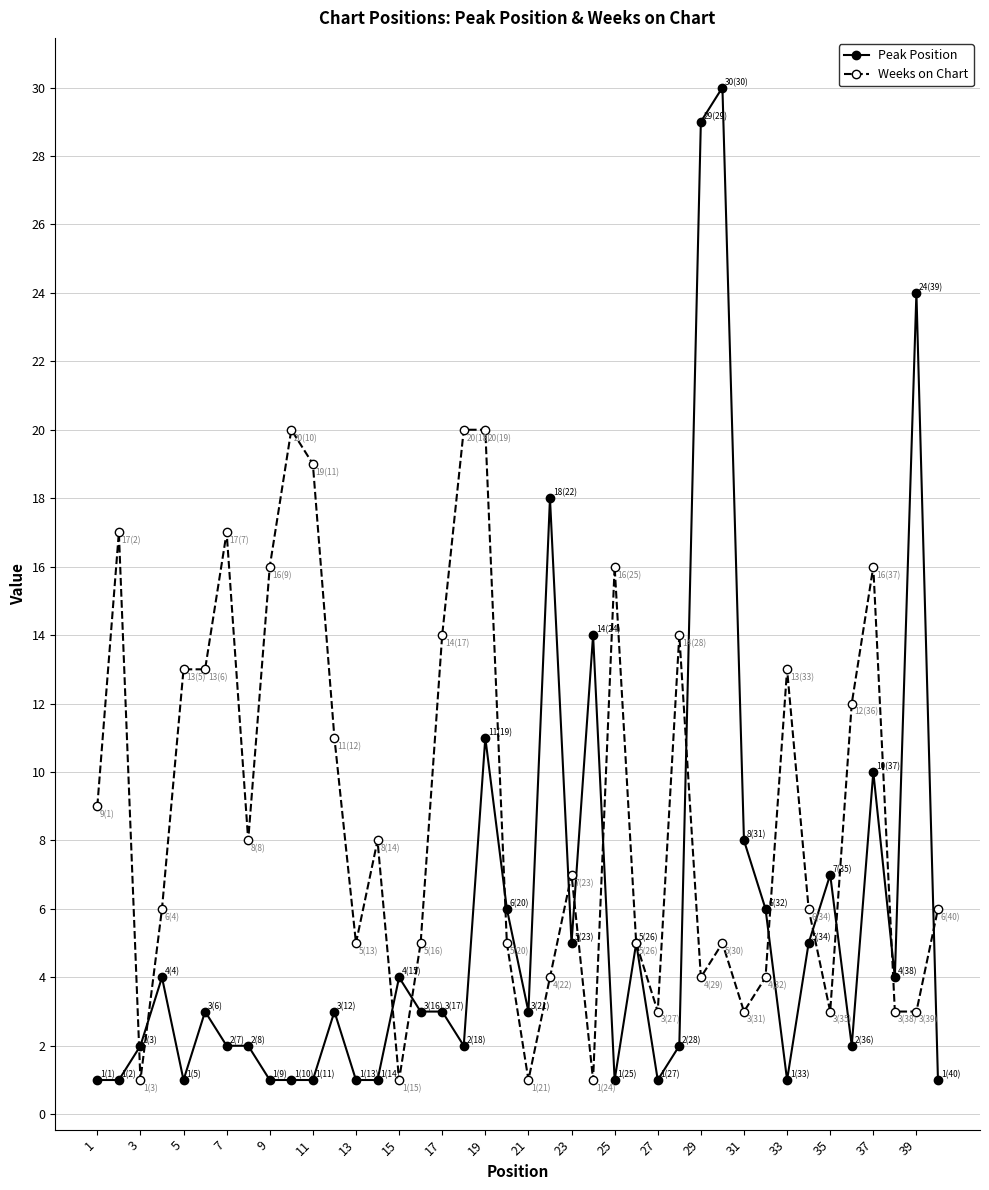

What is the maximum value for Peak Position?

30